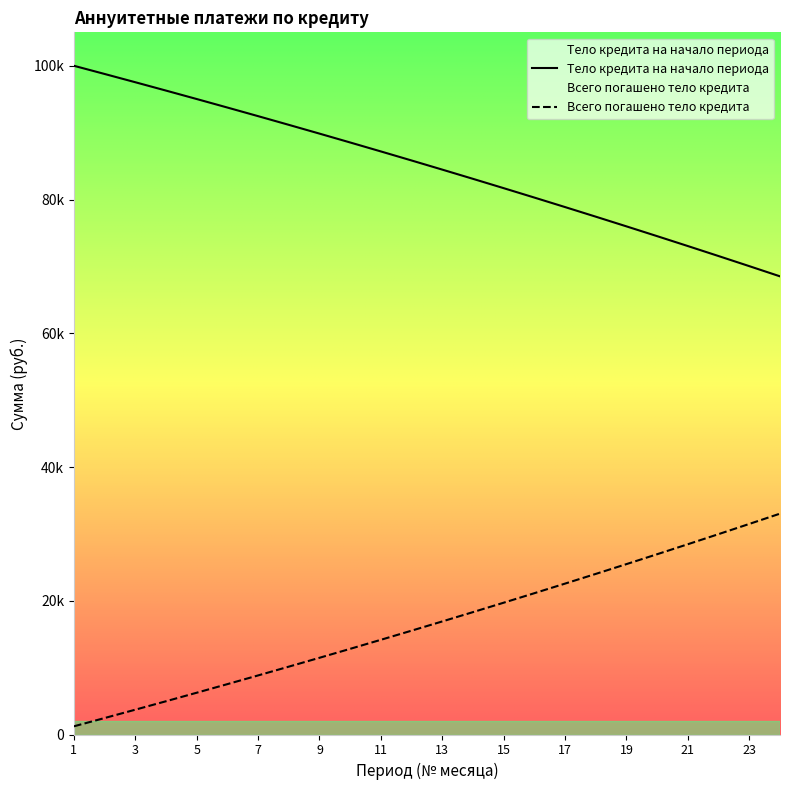

At which label does Всего погашено тело кредита reach its peak?

24